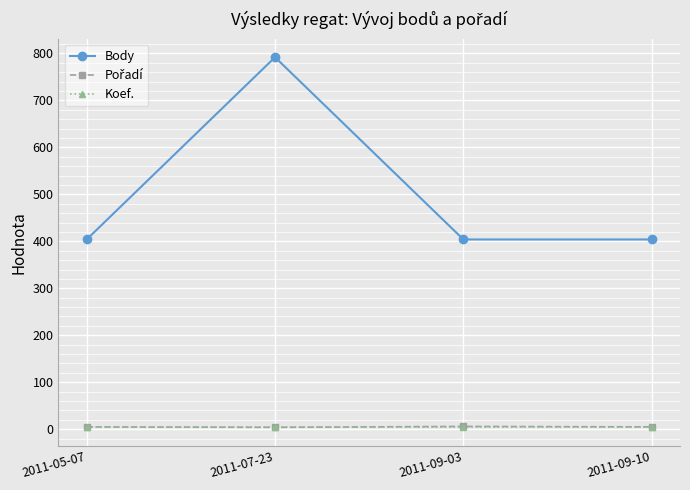

At which category does Body reach its first local peak?

2011-07-23